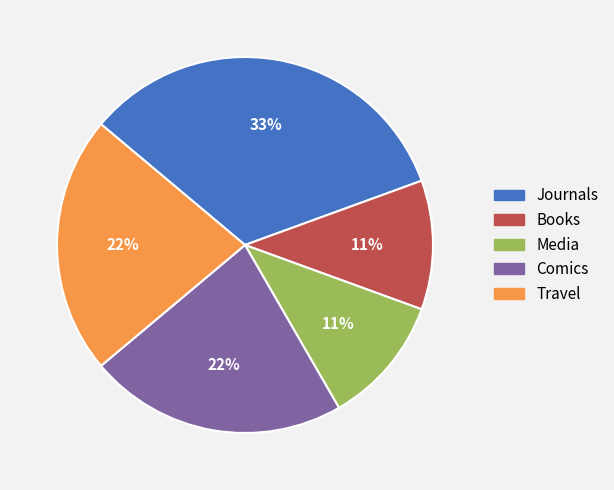

Which category has the biggest portion of the pie?

Journals